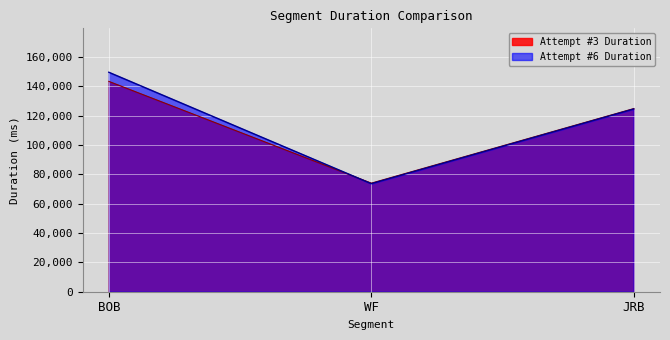

Reading left to right, extract all data points from this chart.

Attempt #3 Duration: 143475	74047	124914
Attempt #6 Duration: 149714	73712	124657